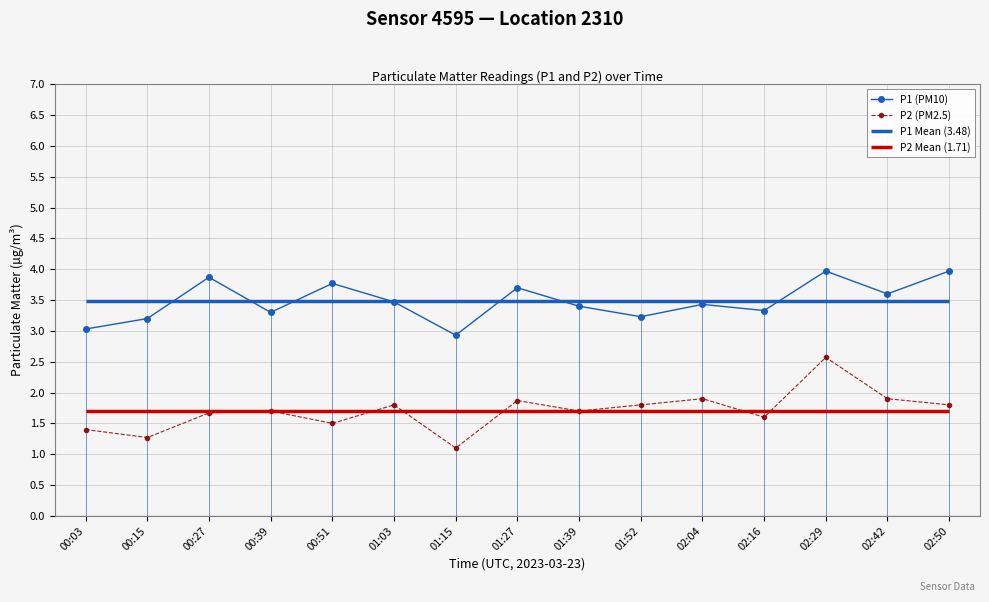

List the series in order of their peak value, lowest first.

P2 (PM2.5), P1 (PM10)